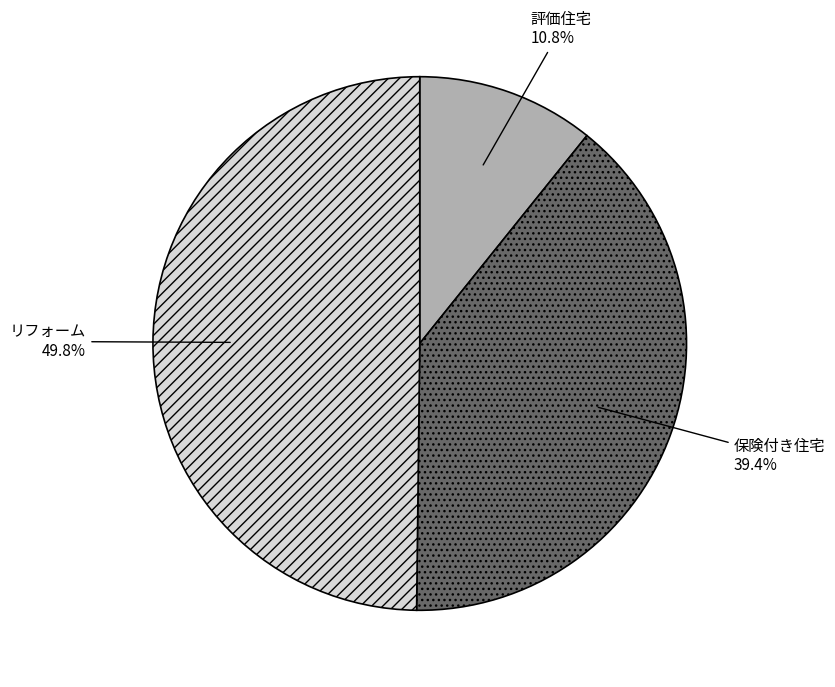

How many segments does this pie chart have?

3